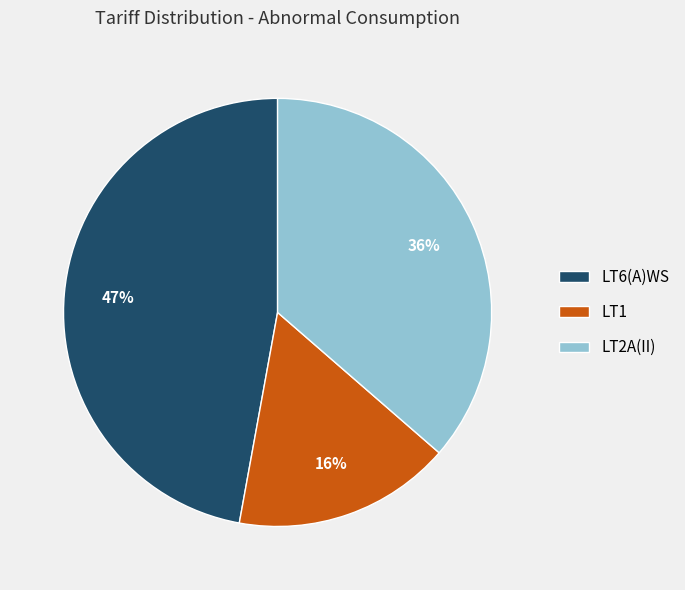

To the nearest percent, what is the average slice percentage?

33%